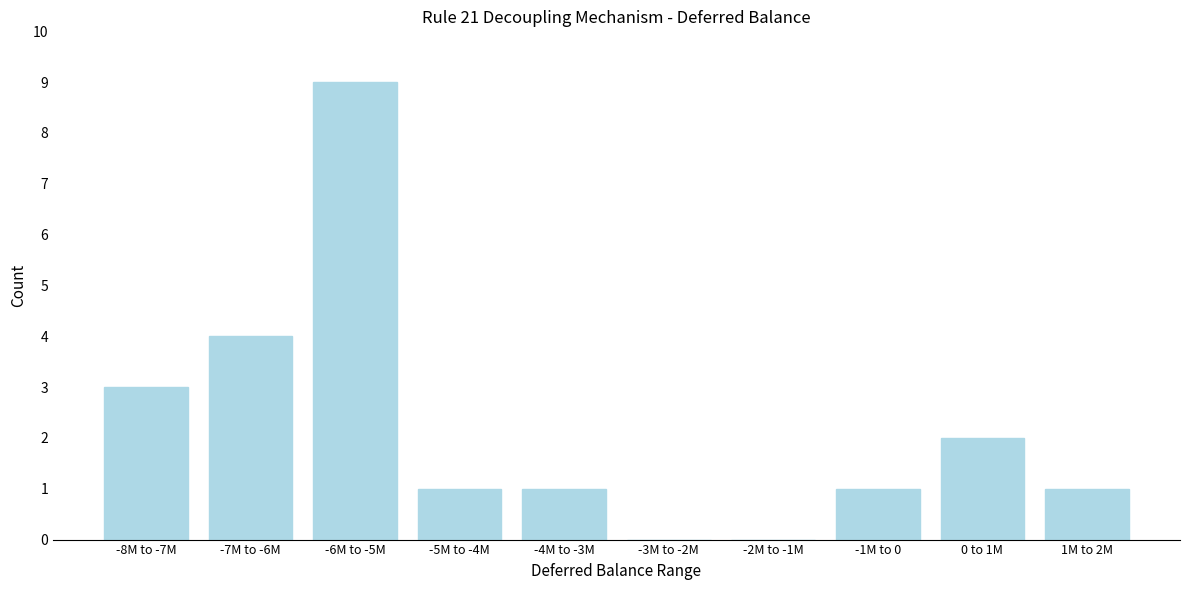

Reading left to right, what are all the values shown in this chart?

-8M to -7M=3	-7M to -6M=4	-6M to -5M=9	-5M to -4M=1	-4M to -3M=1	-3M to -2M=0	-2M to -1M=0	-1M to 0=1	0 to 1M=2	1M to 2M=1